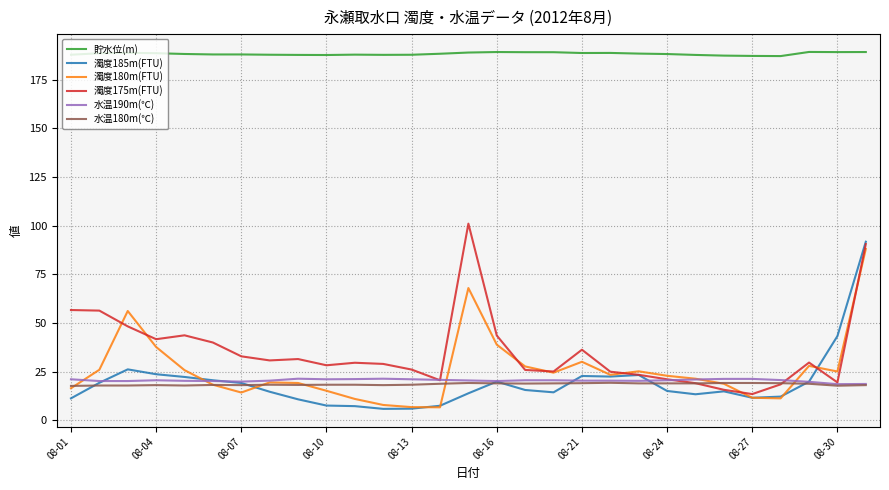

What is the minimum value for 水温190m(℃)?

18.5